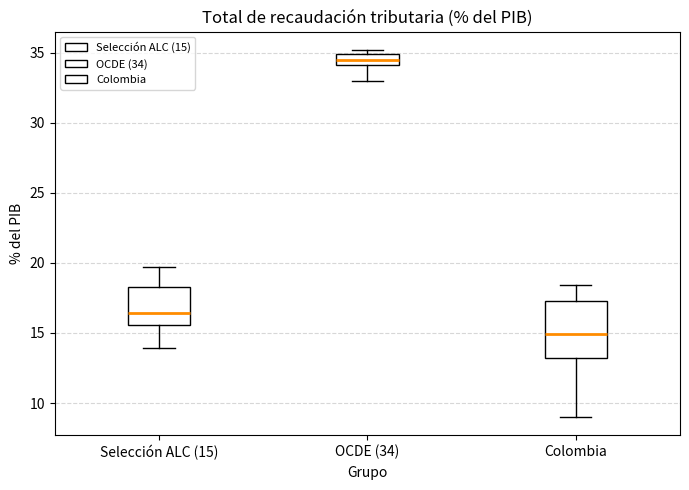

Which box has the highest median line?

OCDE (34)